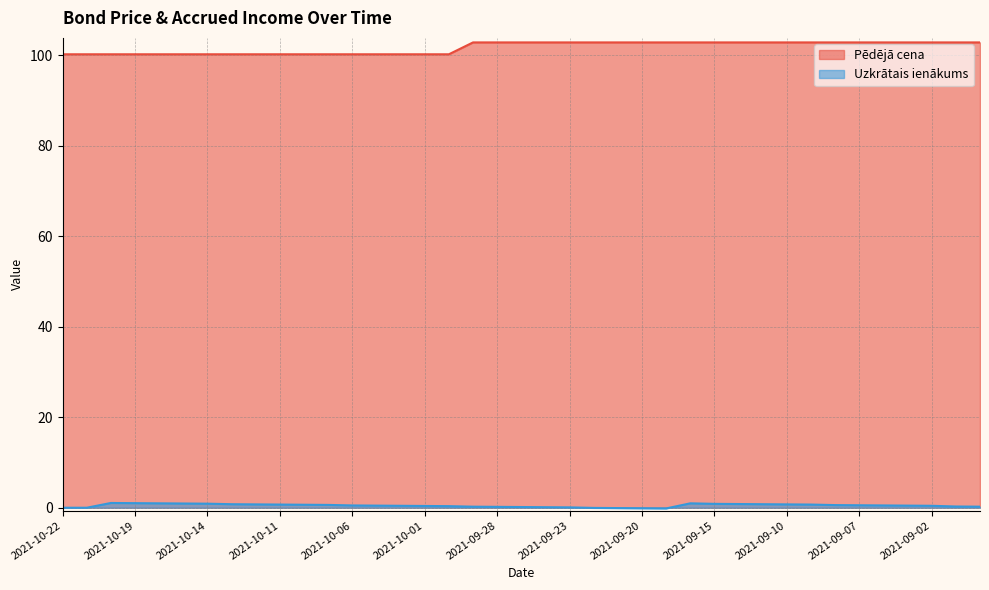

List the series in order of their overall mean, lowest first.

Uzkrātais ienākums, Pēdējā cena